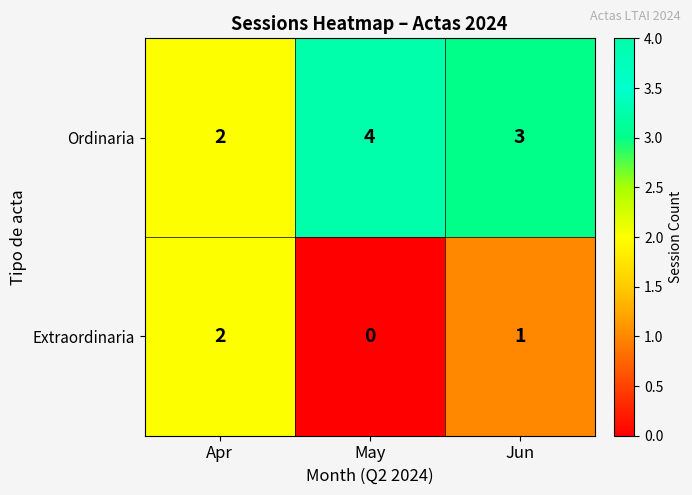

List the series in order of their peak value, highest first.

Ordinaria, Extraordinaria